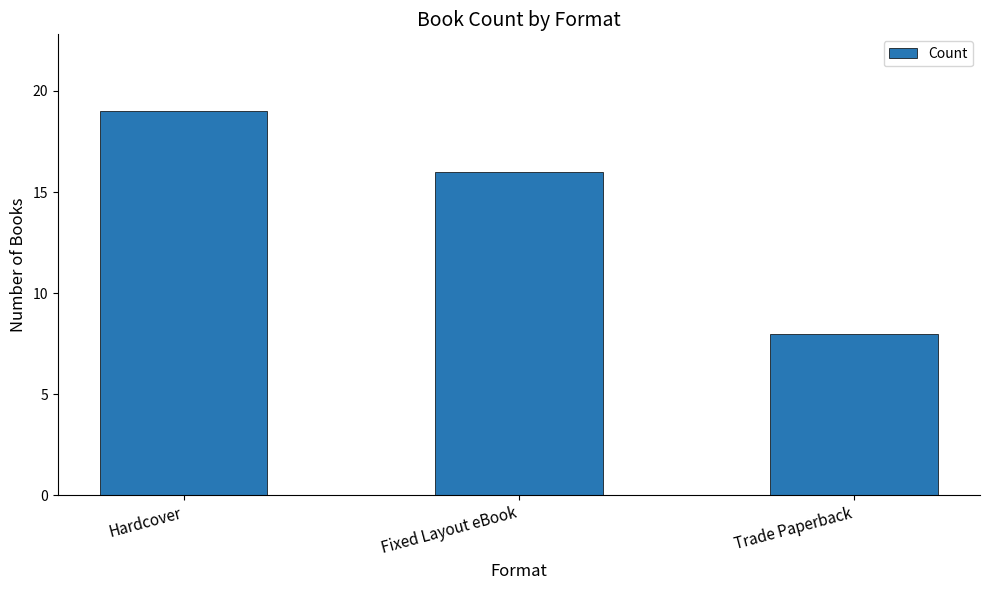

Count the values in the range 8 to 19.

3